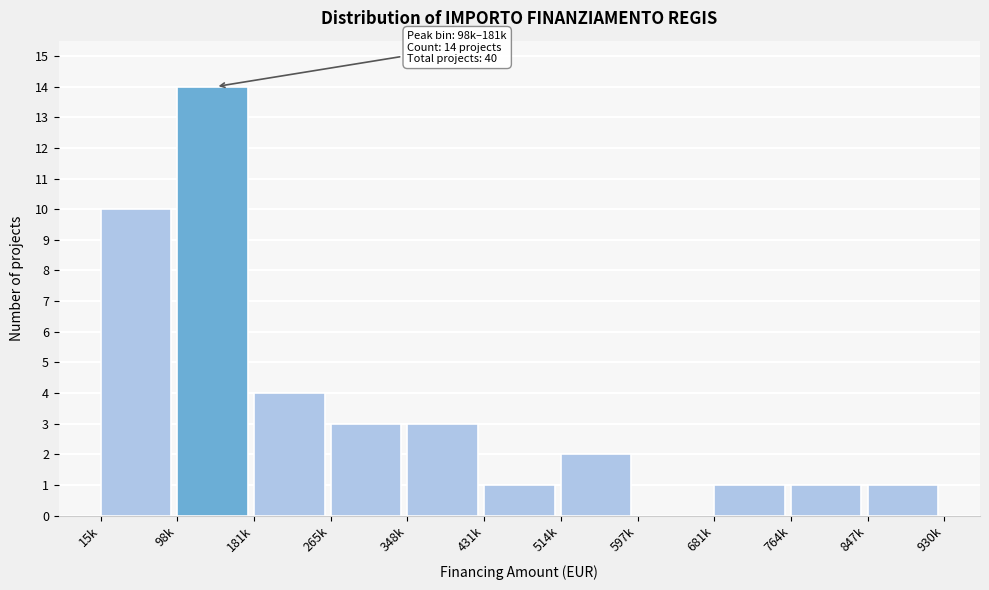

Reading right to left, list all the values displayed in this chart.

847k=1	764k=1	681k=1	597k=0	514k=2	431k=1	348k=3	265k=3	181k=4	98k=14	15k=10